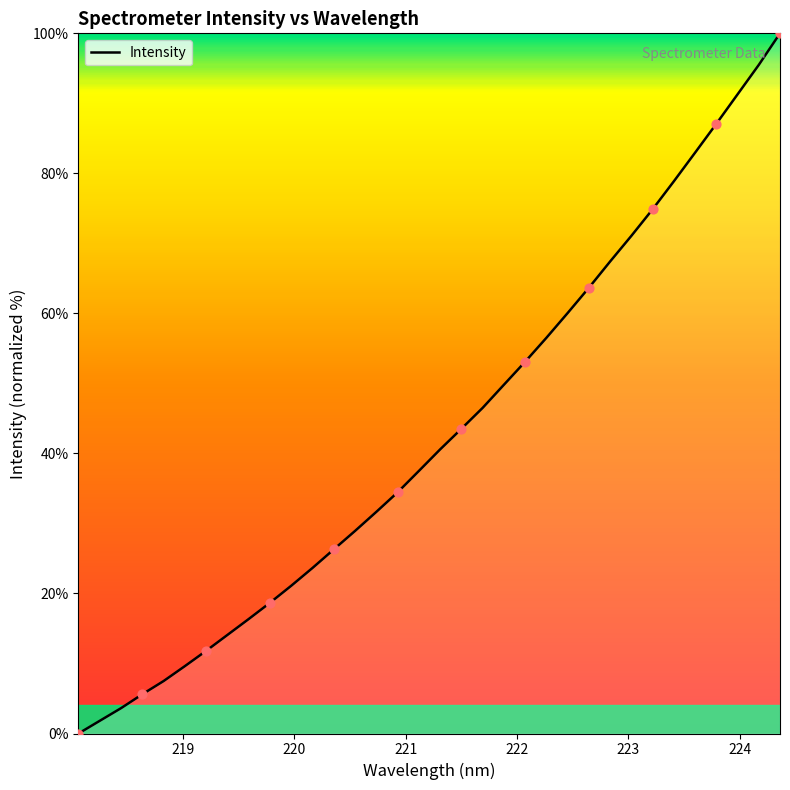

What is the maximum value shown in the chart?

100.0